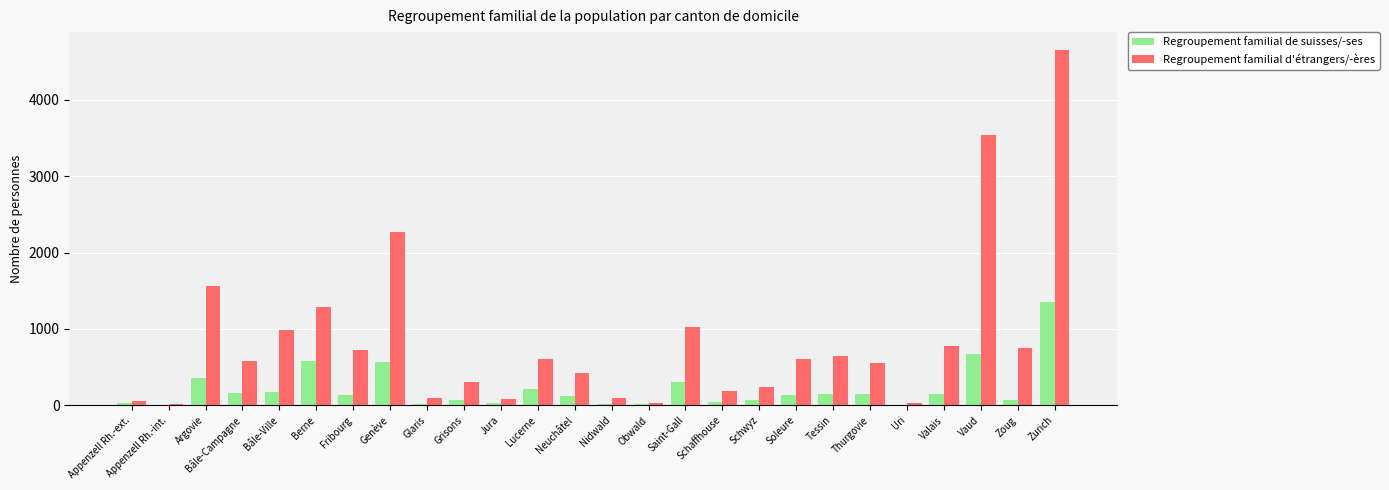

What is the sum of the Regroupement familial de suisses/-ses values at Zurich and Bâle-Campagne?

1504